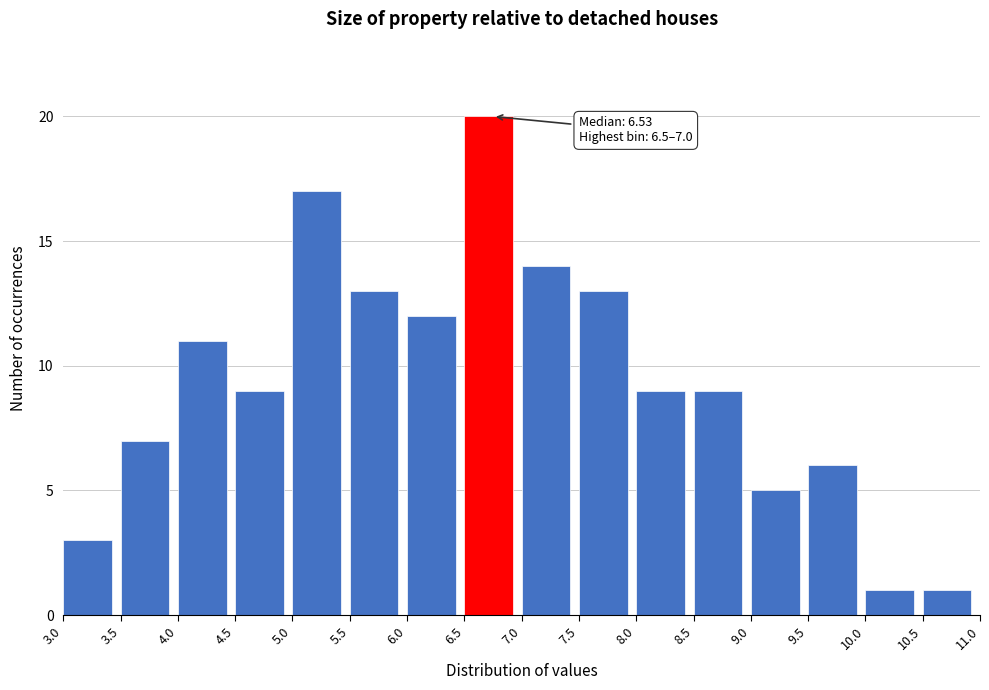

Which range on the x-axis has the tallest bar?

6.5 to 7.0